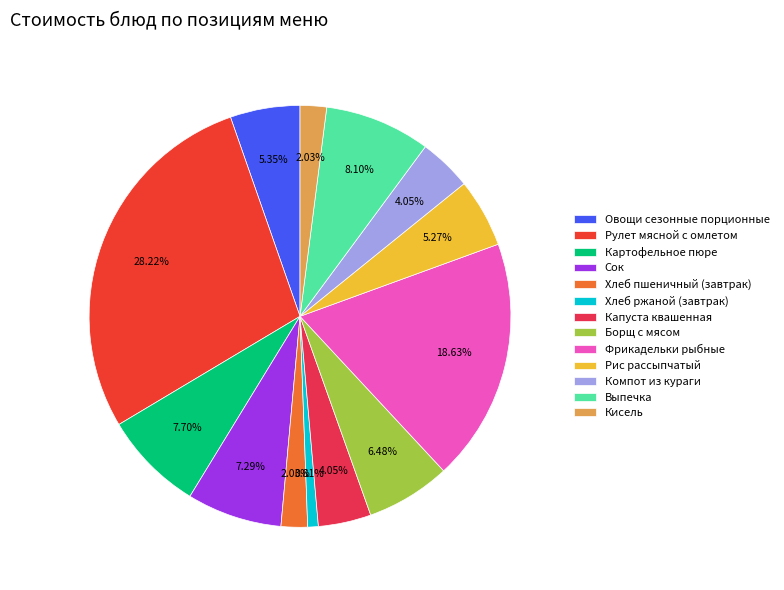

Between Картофельное пюре and Компот из кураги, which is larger?

Картофельное пюре